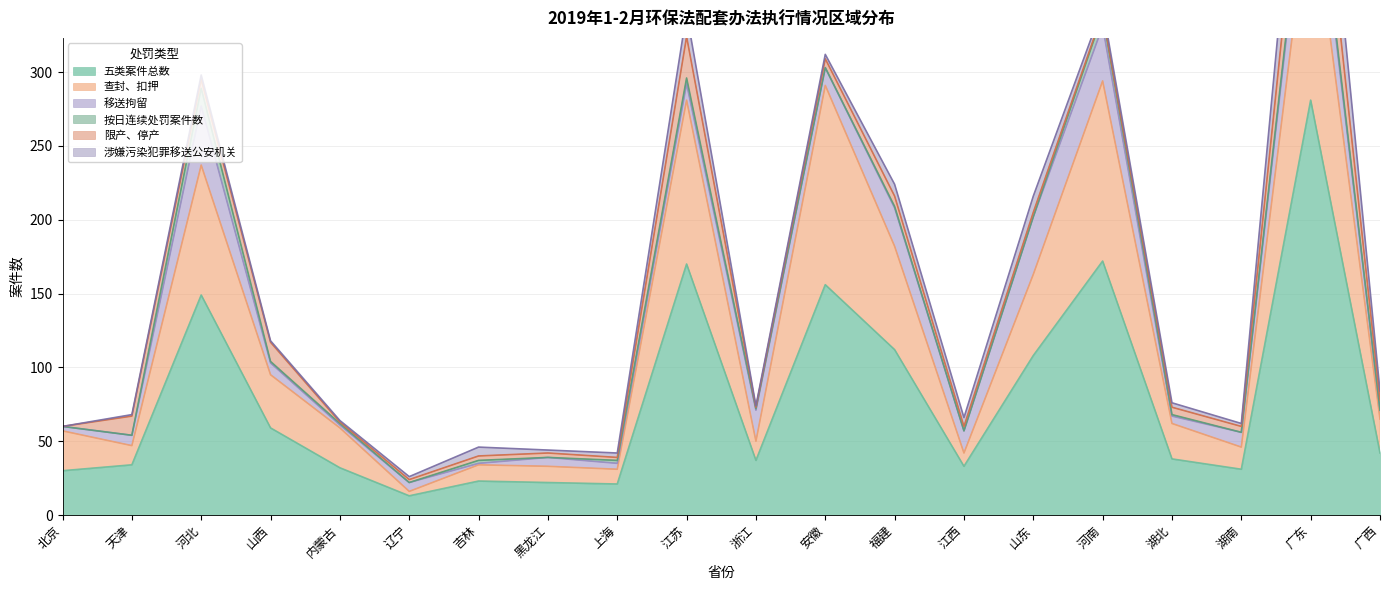

Between 山东 and 内蒙古, which is larger?

山东